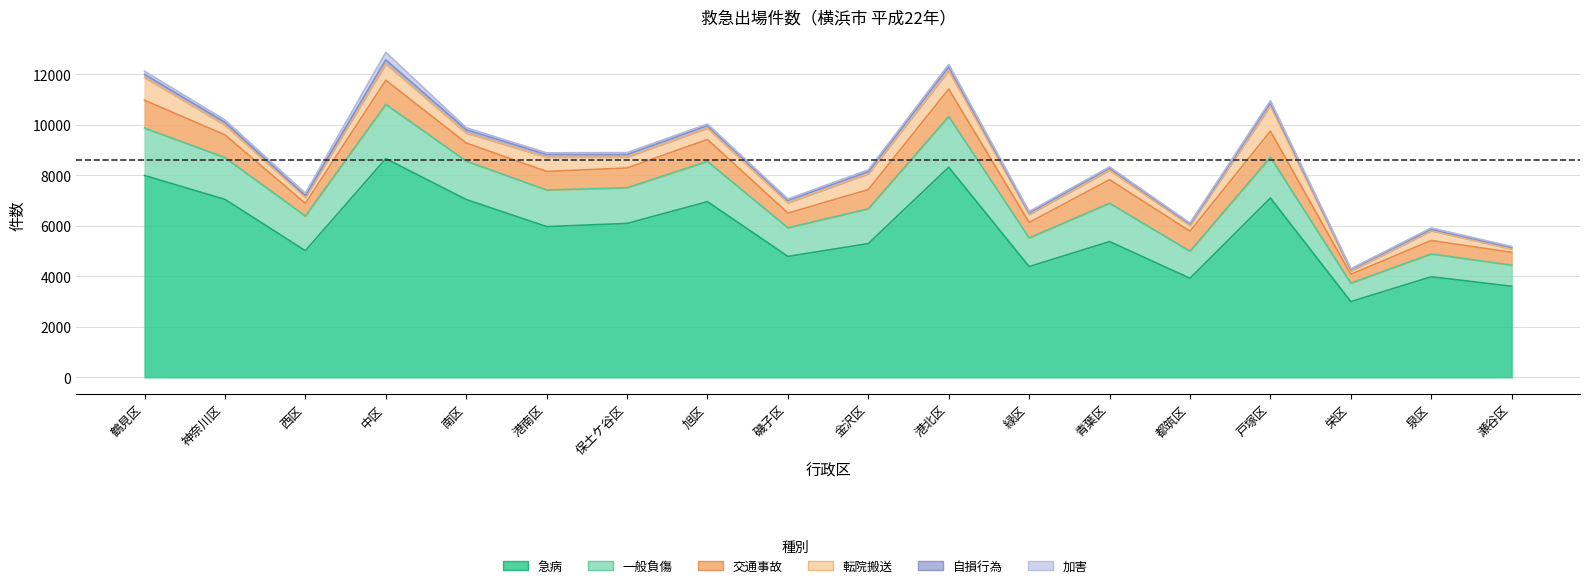

How many values in the 急病 series are below 5969?

9